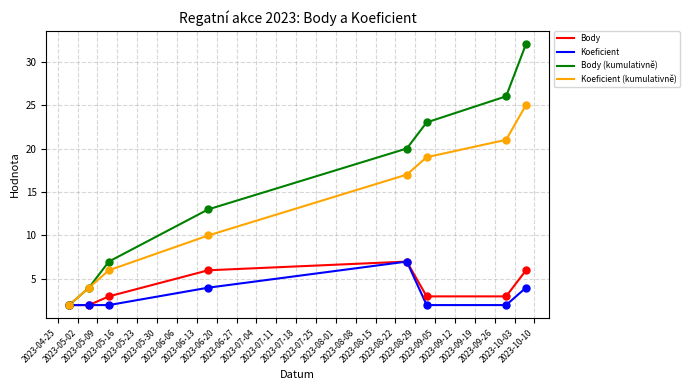

What is the highest value of the Body (kumulativně) series?

32